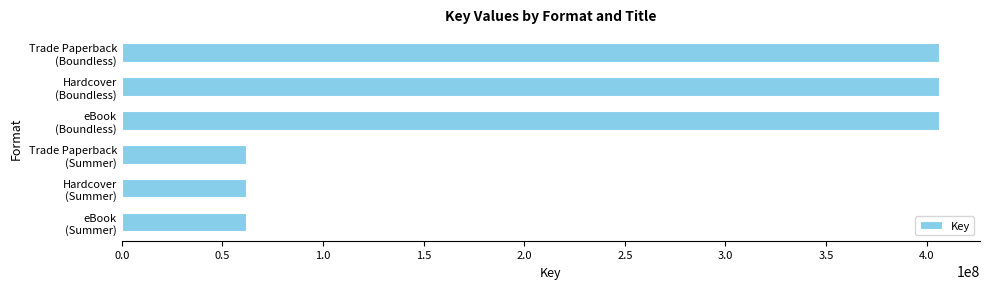

What is the value of the 3rd bar from the top?

406214723